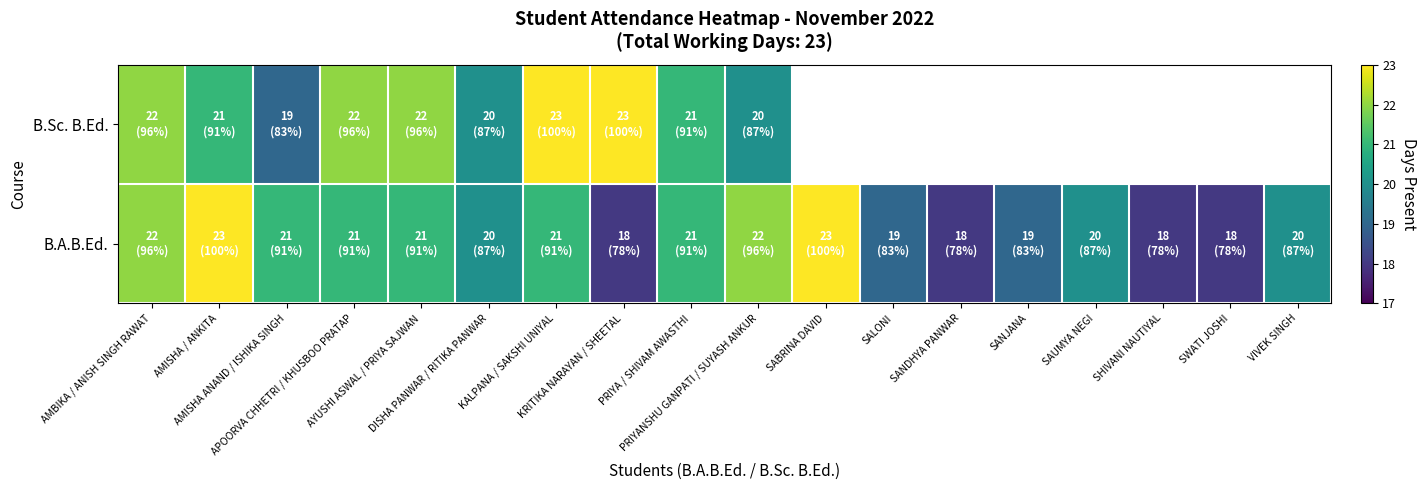

Is the value of B.Sc. B.Ed. at AMISHA / ANKITA greater than the value of B.A.B.Ed. at PRIYANSHU GANPATI / SUYASH ANKUR?

No